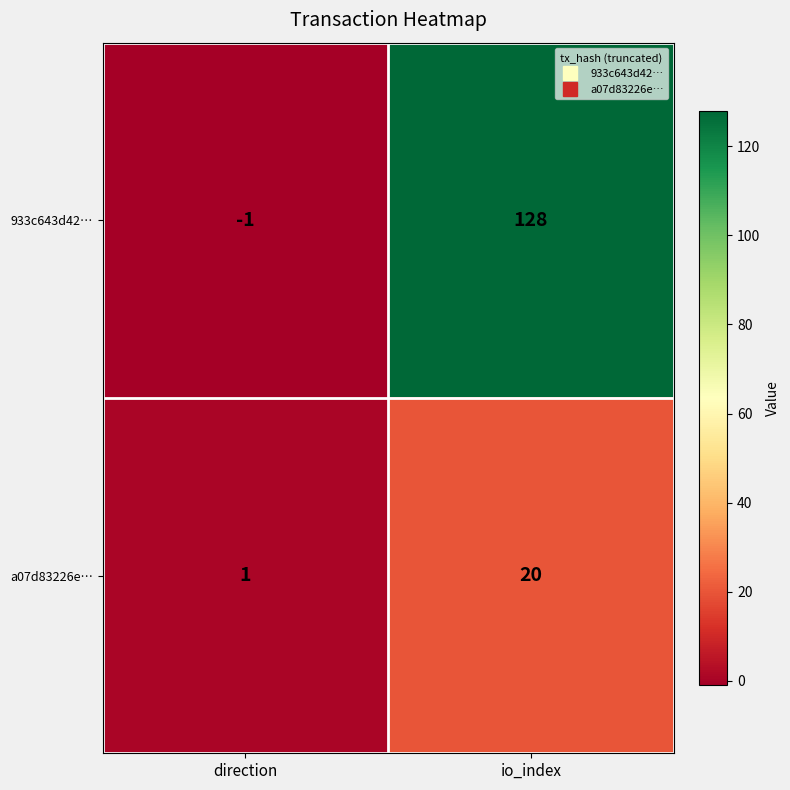

What is the smallest value displayed?

-1